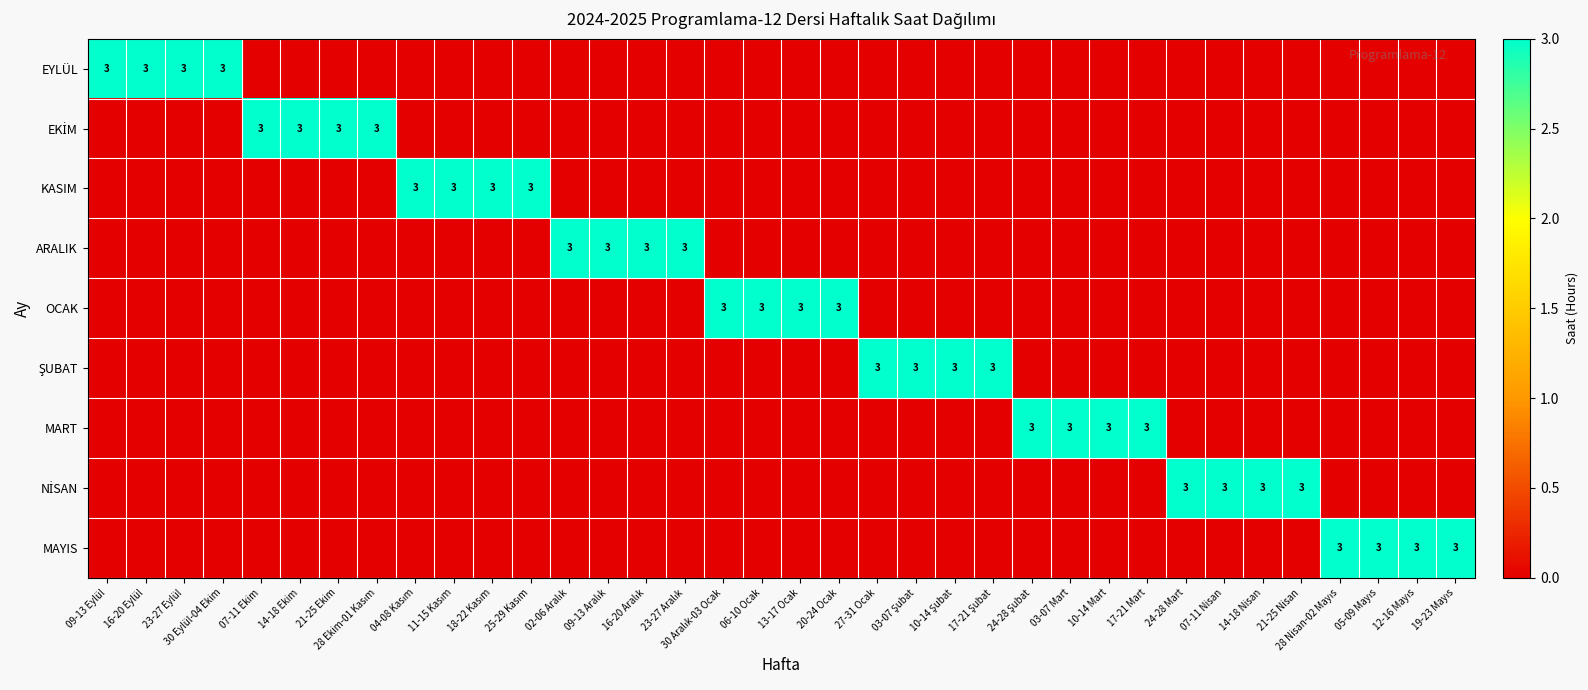

What is the sum of all ARALIK values?

12